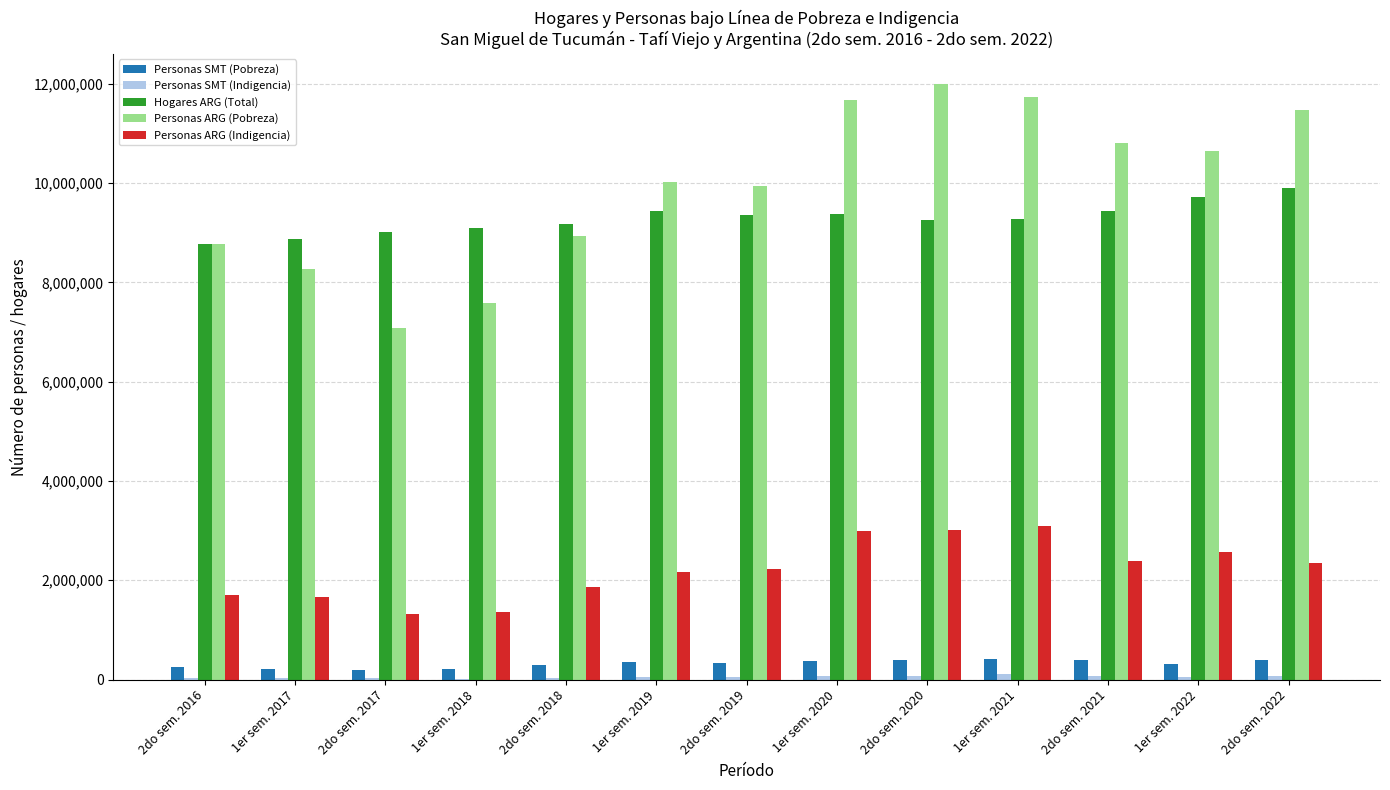

At which category does the chart reach its peak across all series?

2do sem. 2020